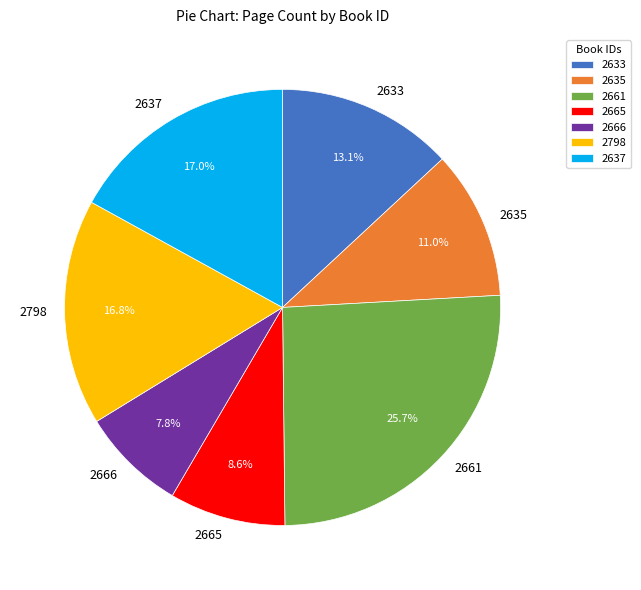

What is the smallest slice in the pie chart?

2666